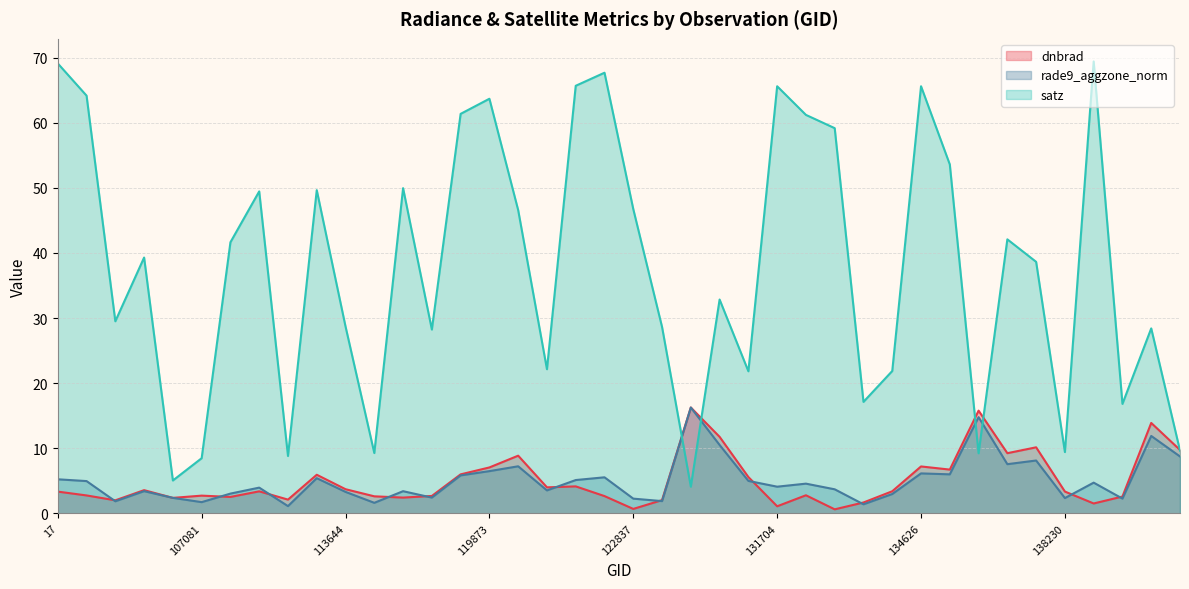

What is the label of the 32nd point from the right?

109895